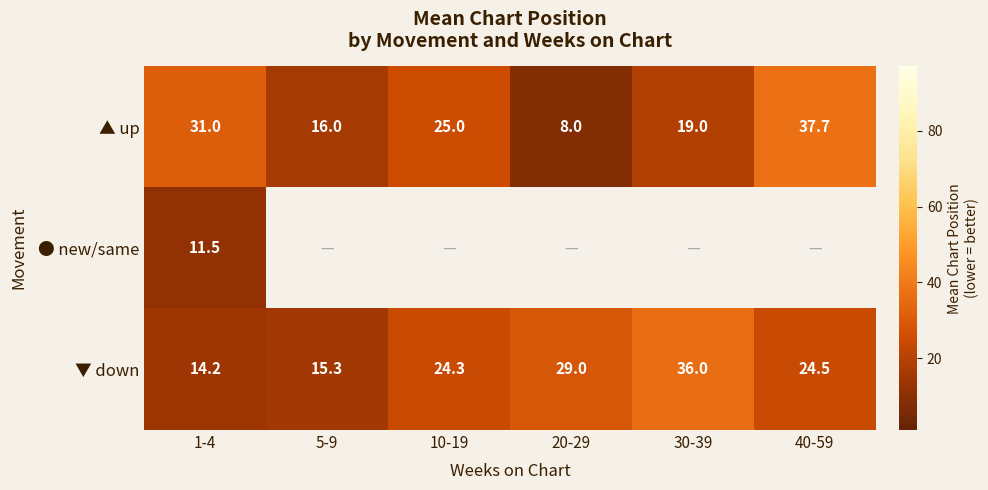

True or false: ▲ up has a value of 37.7 at 40-59.

True